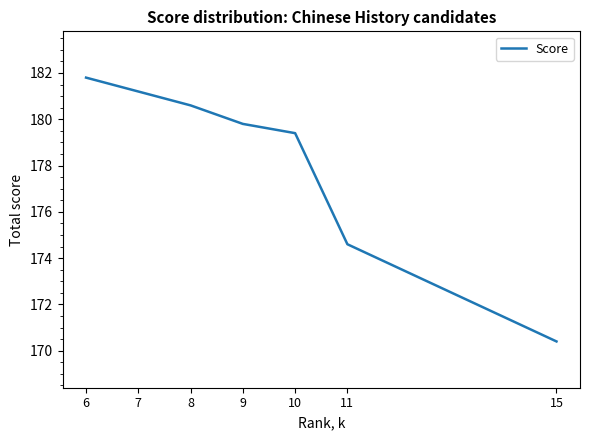

Rank the categories by value from highest to lowest.

6, 7, 8, 9, 10, 11, 15